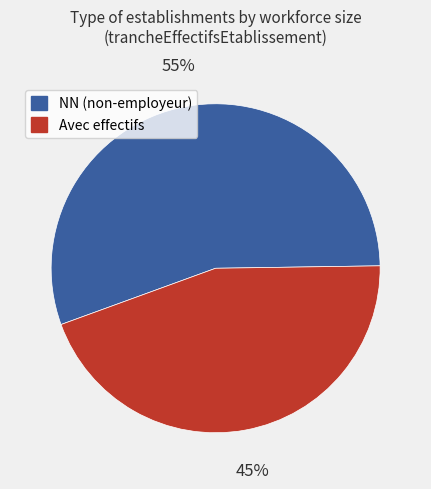

Which slice represents more than half of the pie?

NN (non-employeur)